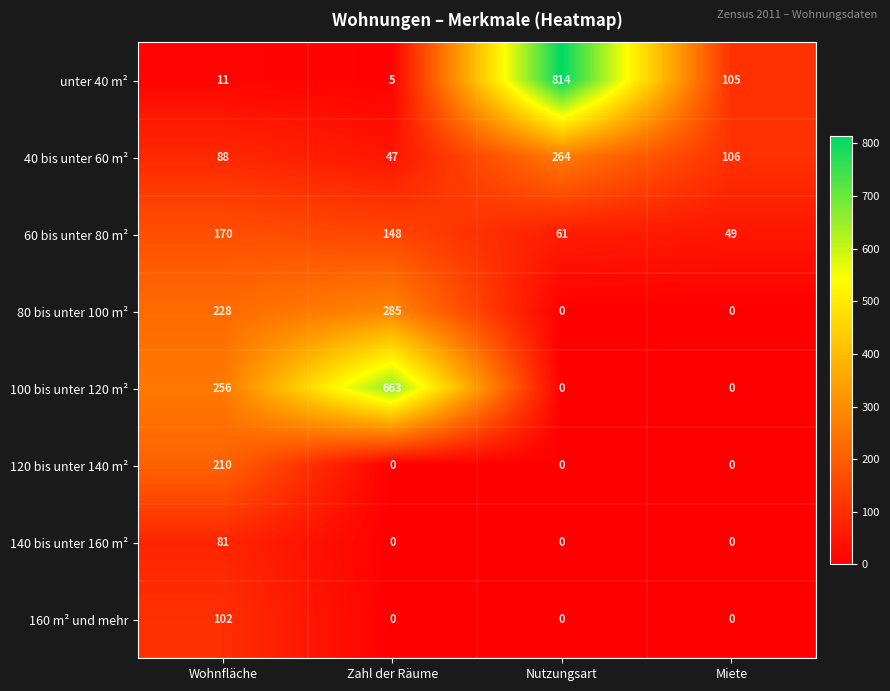

Which category has the highest value in the 100 bis unter 120 m² series?

Zahl der Räume